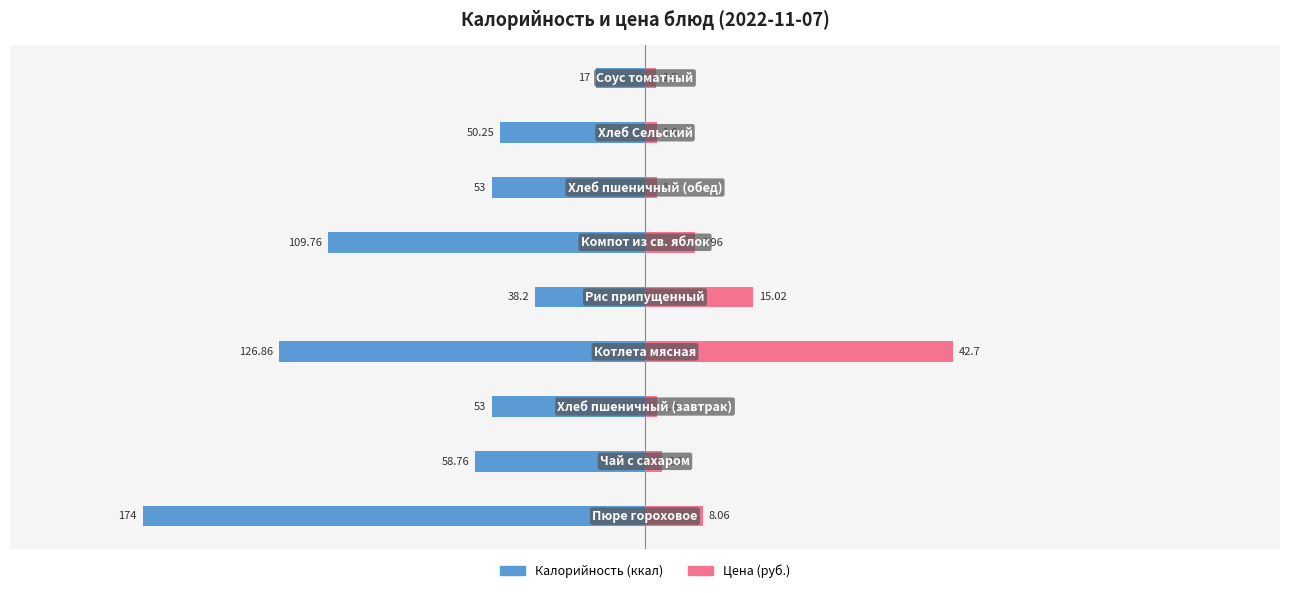

What is the value of the Калорийность bar at the 9th from the left?

-17.0